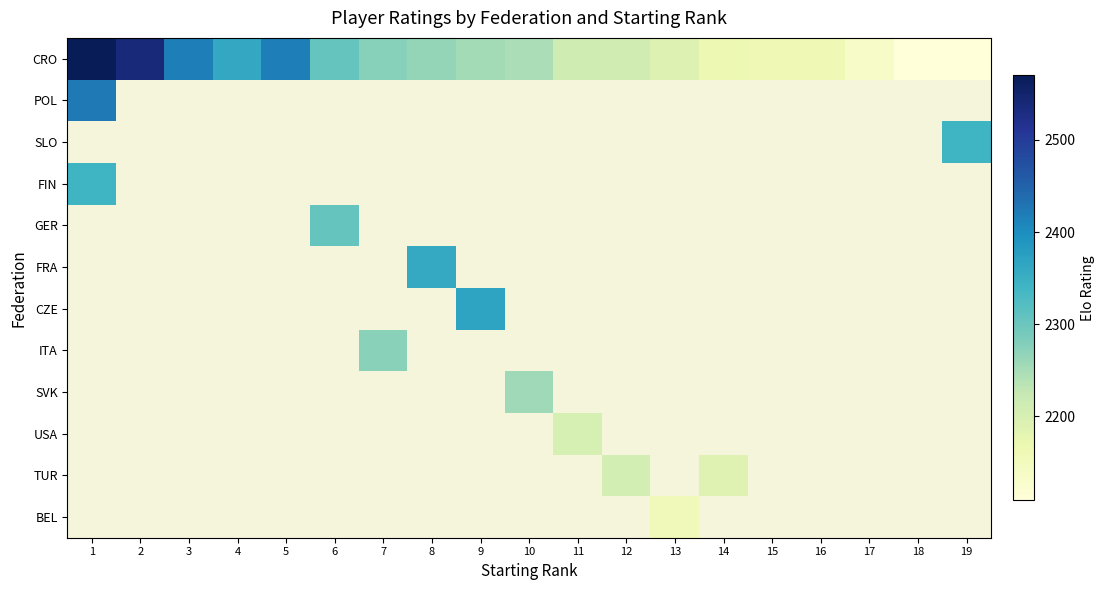

How many distinct data groups are displayed?

12